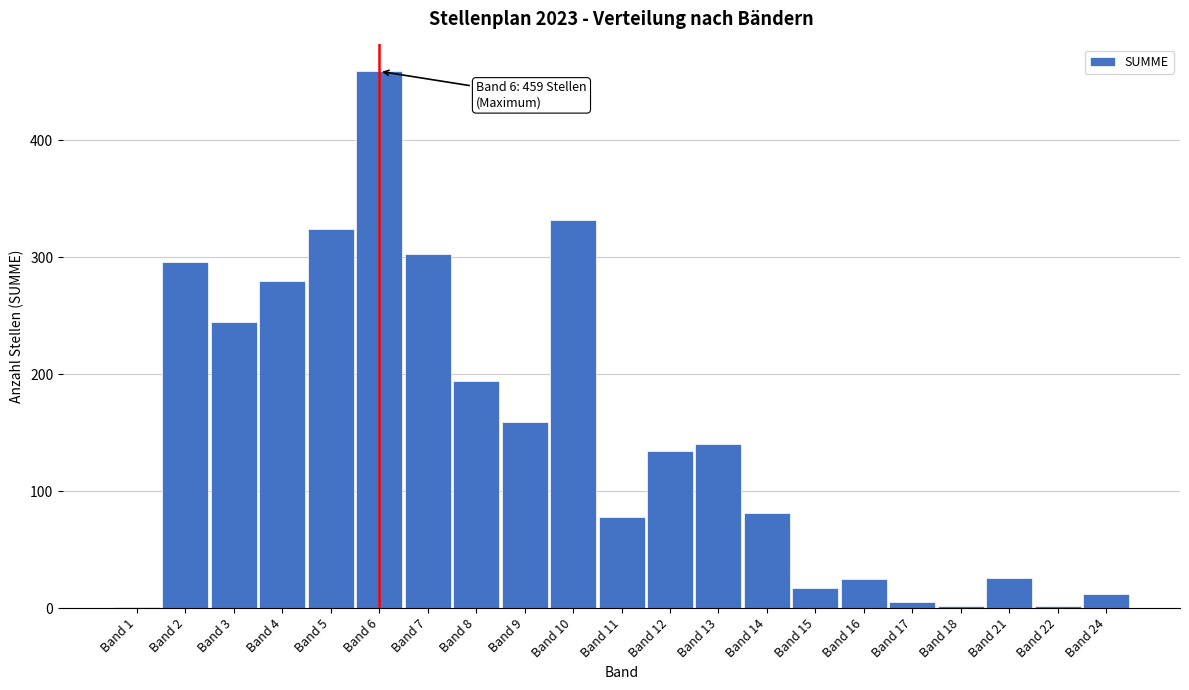

The value at Band 2 is 296. True or false?

True